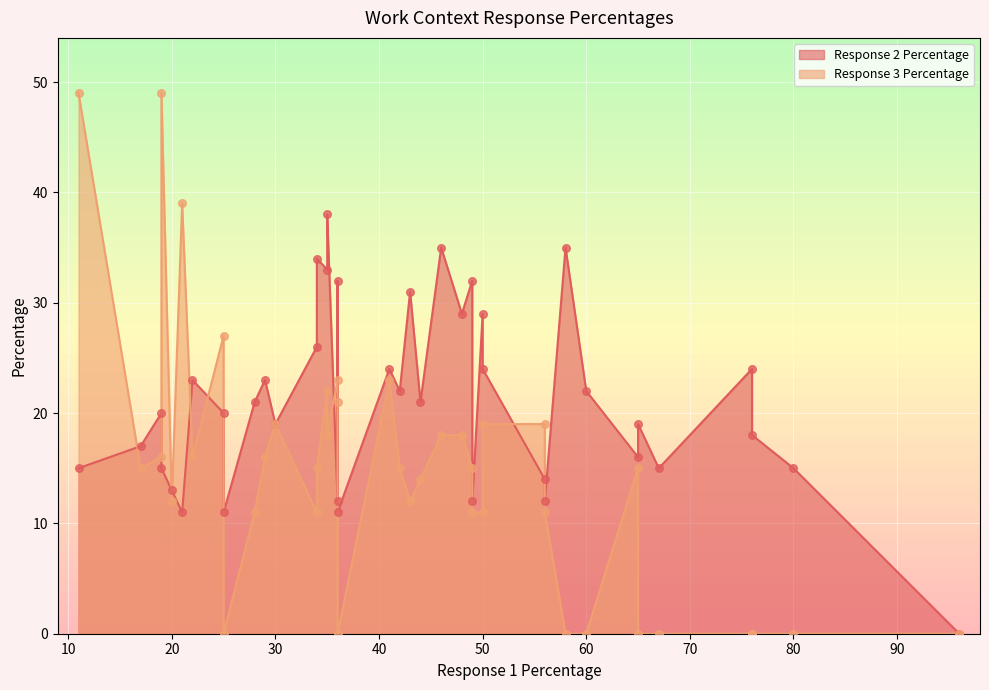

Which series has the widest spread of Y values?

Response 3 Percentage